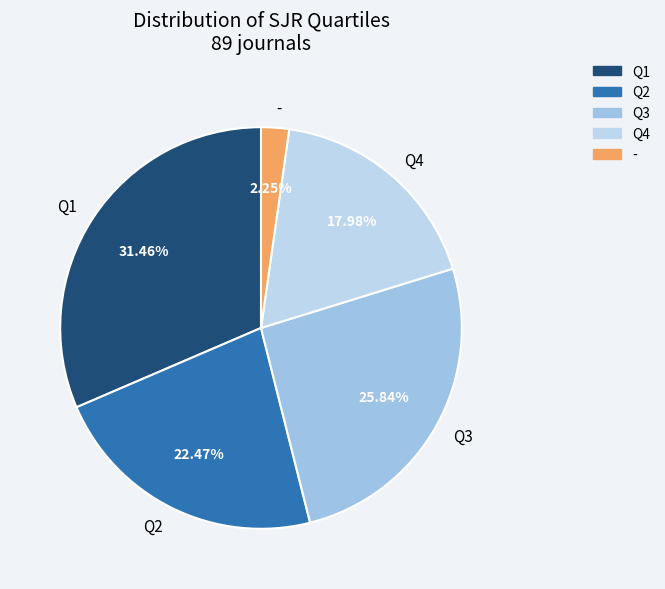

True or false: Q2 accounts for 11% of the total.

False